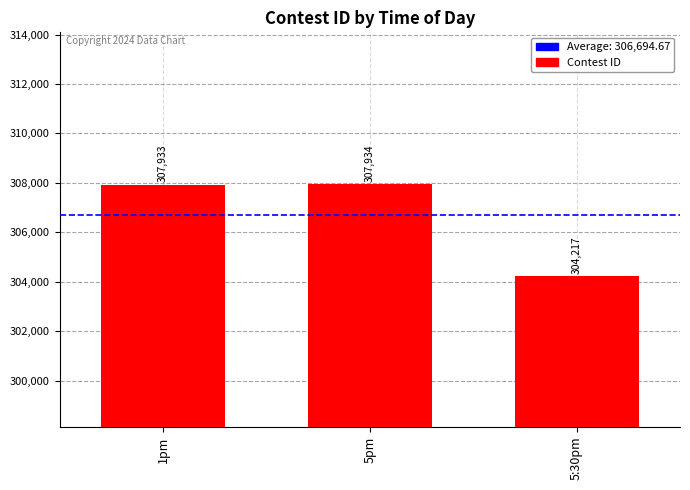

How many data points does each series have?

3